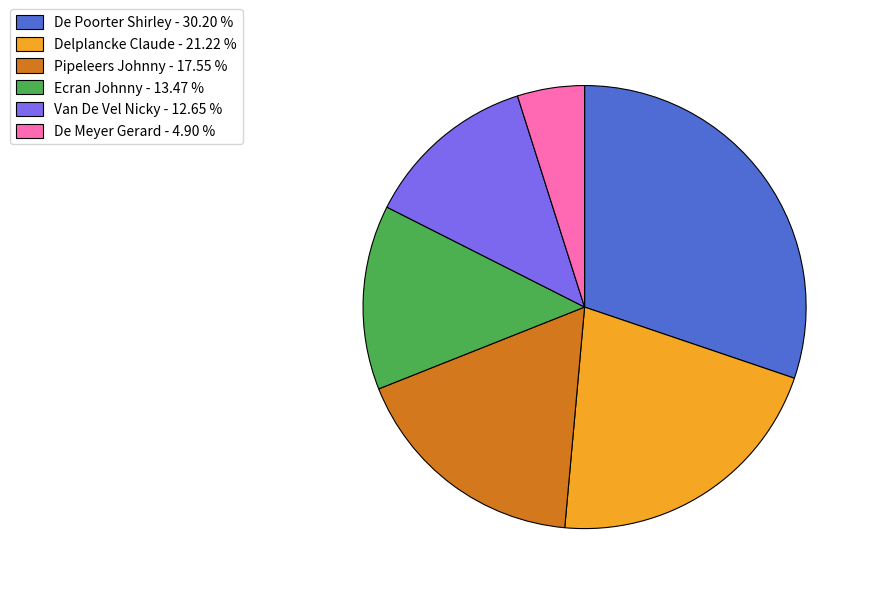

Between De Meyer Gerard - 4.90 % and Van De Vel Nicky - 12.65 %, which is larger?

Van De Vel Nicky - 12.65 %